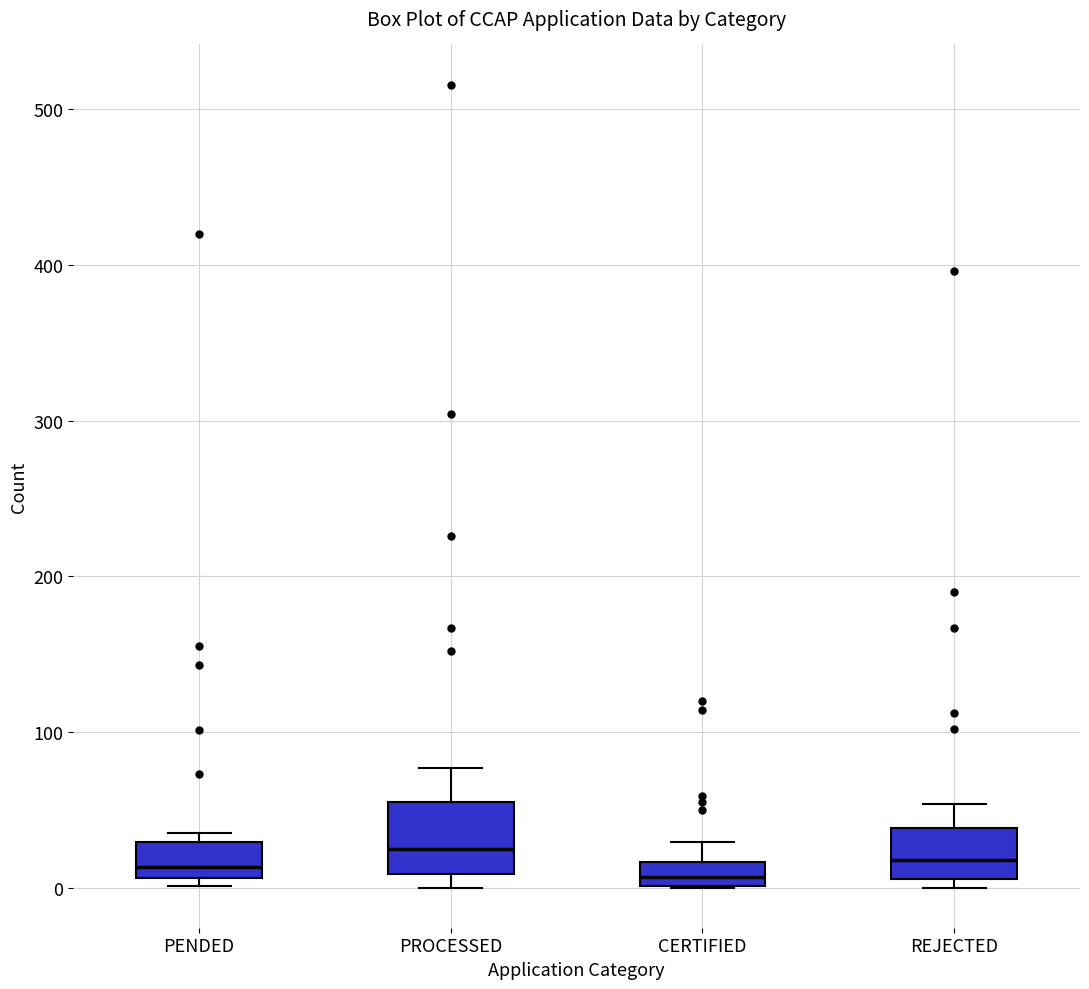

Reading left to right, transcribe this box plot: for each box, give where its median line is, the range the box spans, and where its two whiskers end, as read against the y-axis. The values are not printed on the chart, so give them approximately, as read against the axis.

PENDED: median 10 (just above the box's lower edge), box 10 to 30, whiskers 0 to 40
PROCESSED: median 30, box 10 to 50, whiskers 0 to 80
CERTIFIED: median 10, box 0 to 20, whiskers 0 to 30
REJECTED: median 20, box 10 to 40, whiskers 0 to 50